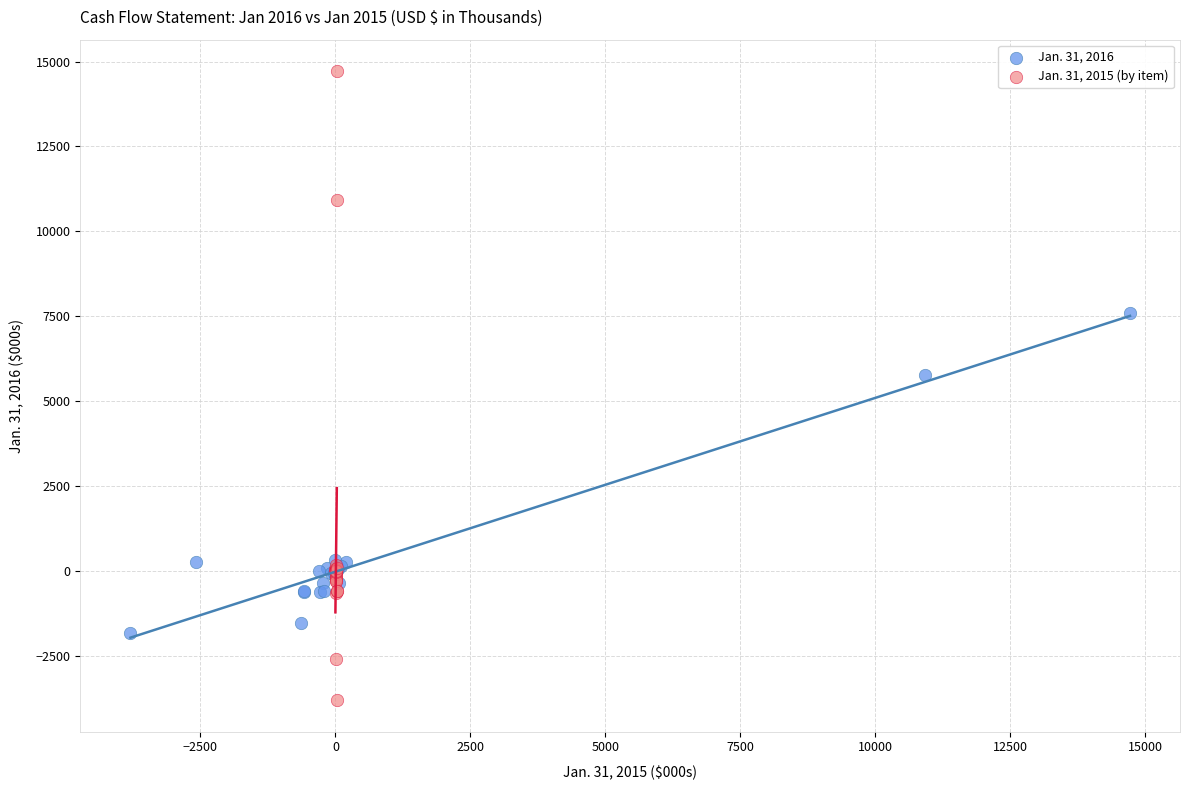

What are all the series names shown in the legend?

Jan. 31, 2016, Jan. 31, 2015 (by item)